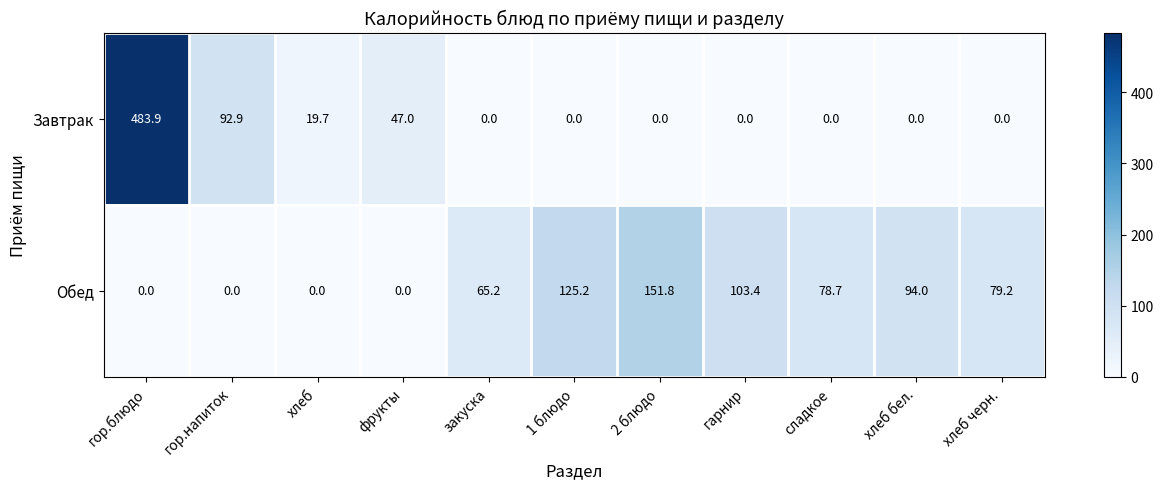

Which series has the largest range (max minus min)?

Завтрак